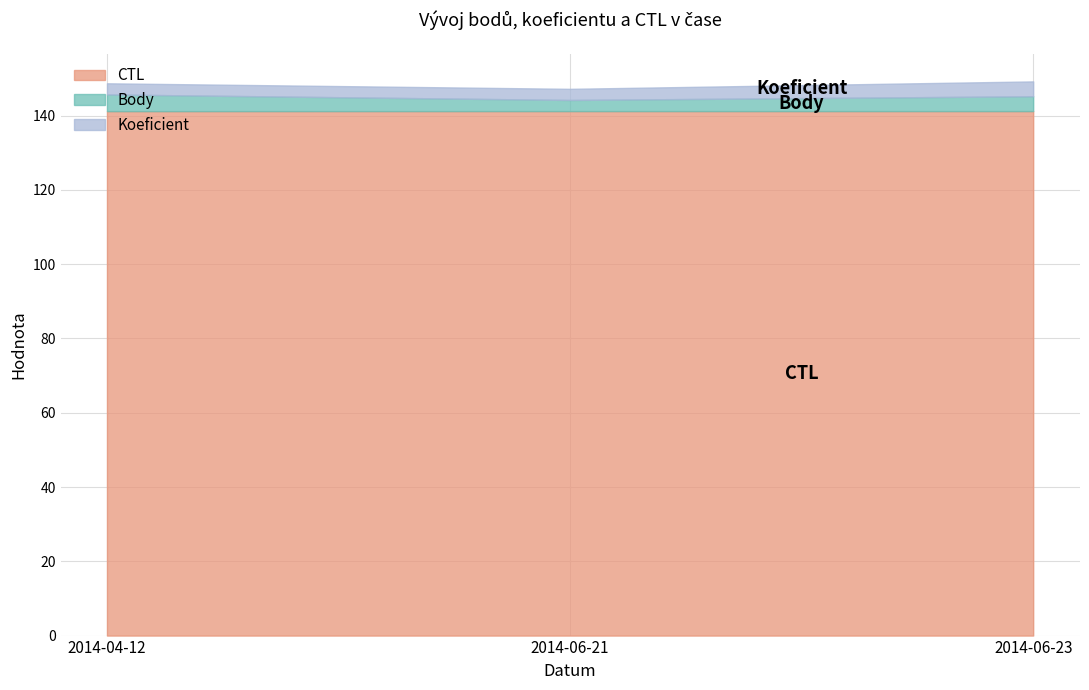

At which label is Body closest to 3?

2014-06-21